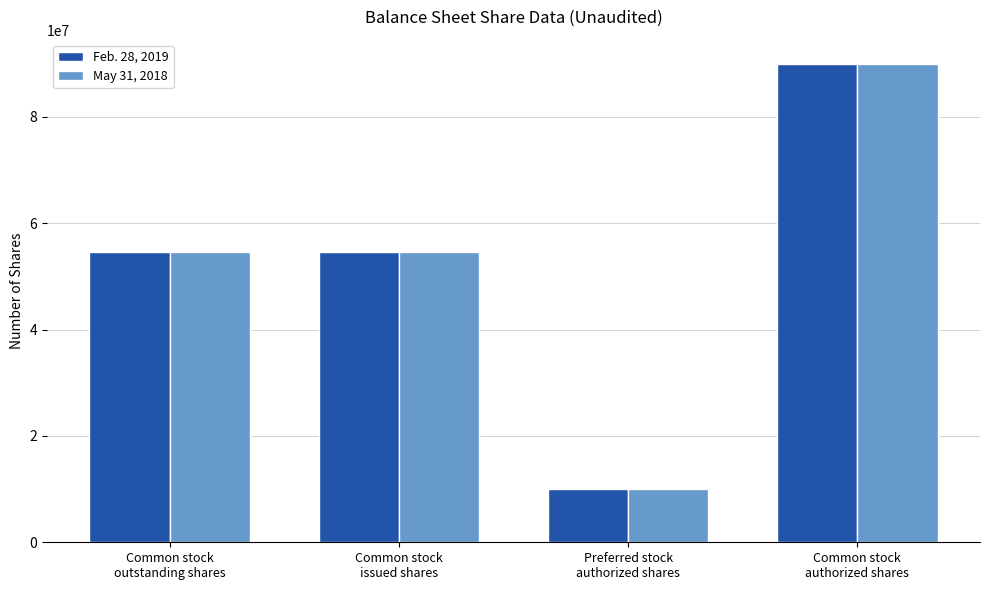

At how many categories does at least one series exceed 46729398?

3